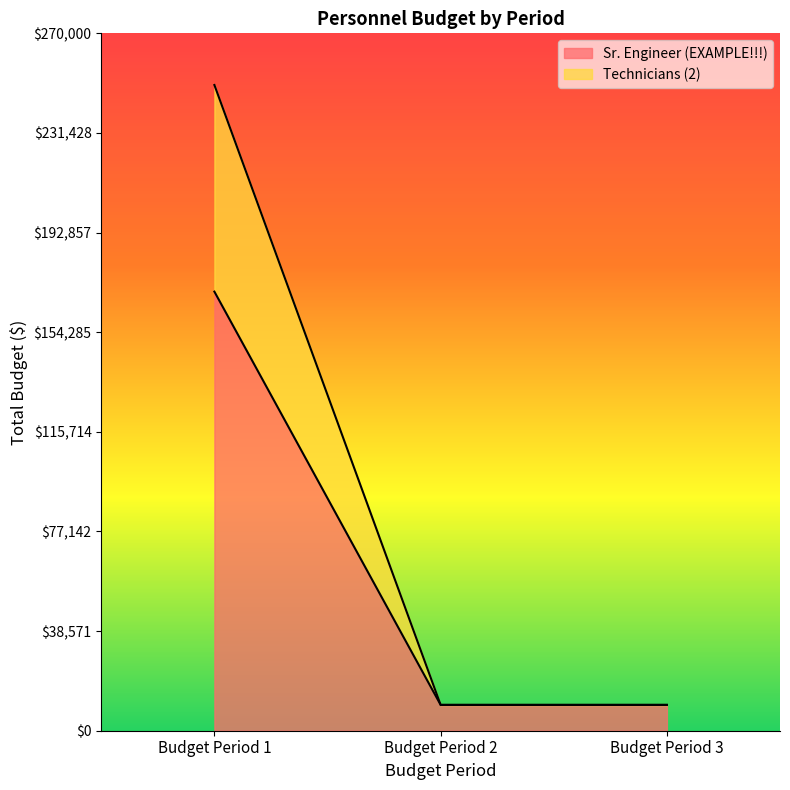

How many categories are shown in the chart?

3